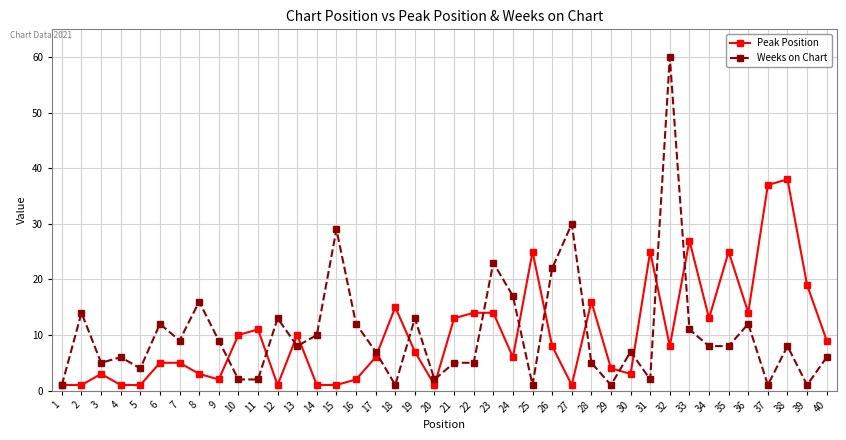

How many categories are shown in the chart?

40